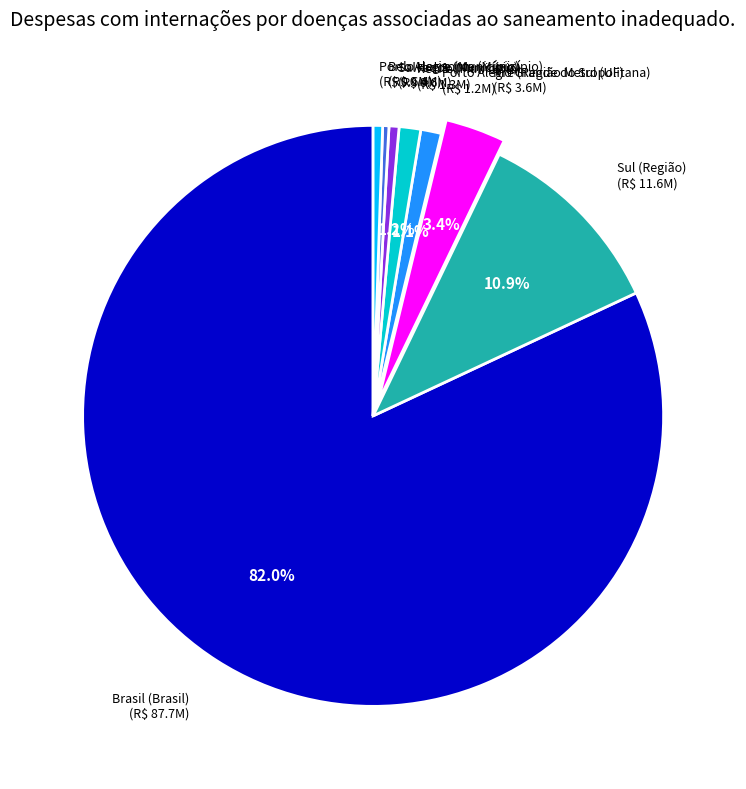

What is the largest slice in the pie chart?

Brasil (Brasil)